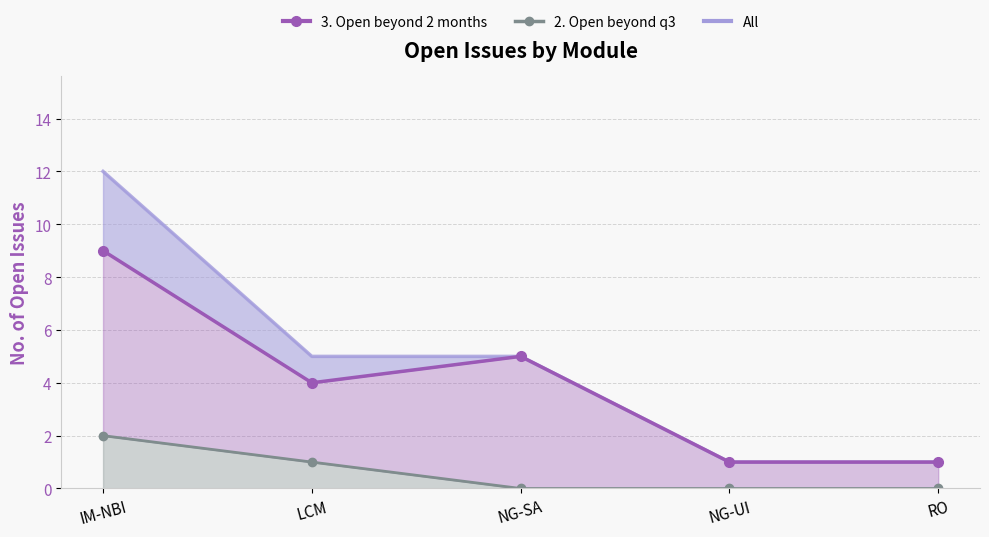

At LCM, list the series in order from largest to smallest.

All, 3. Open beyond 2 months, 2. Open beyond q3